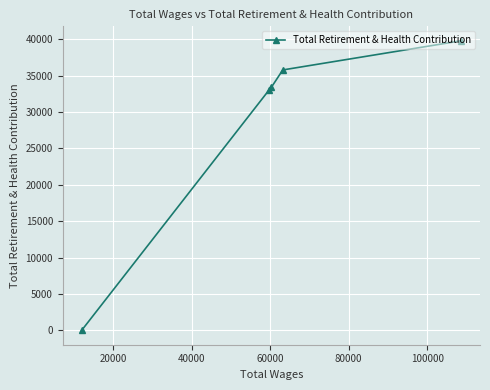

Does the chart display data point markers on the line(s)?

Yes